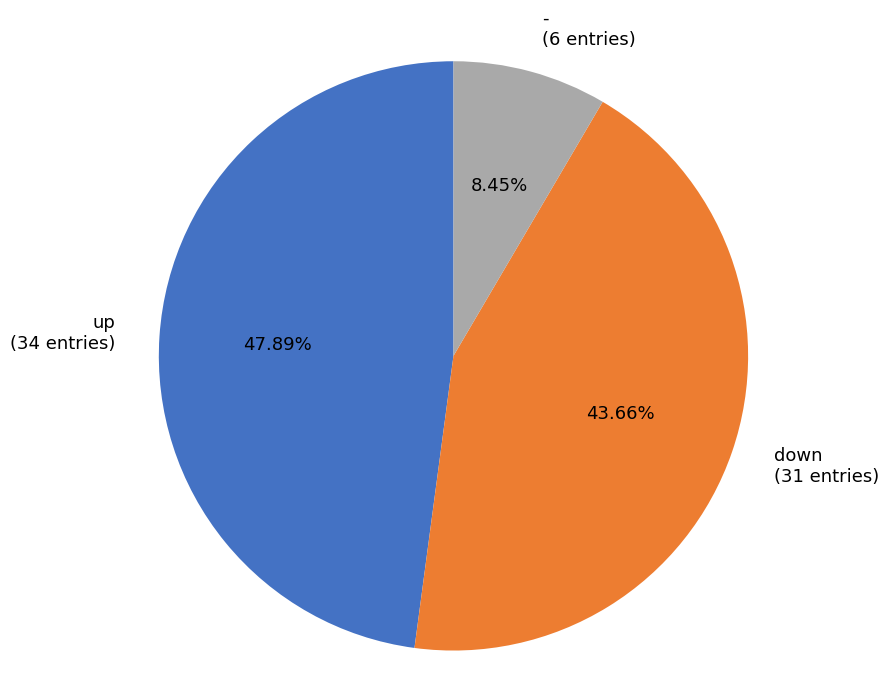

Does any single category account for the majority?

No